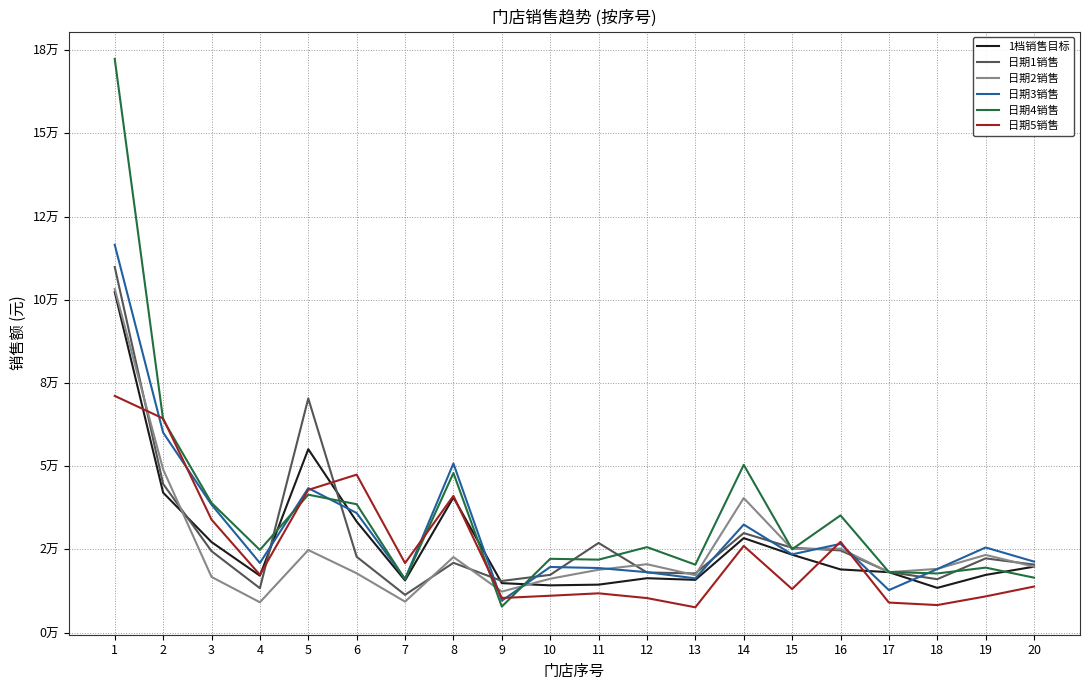

Where does the 1档销售目标 series first go above 18975?

1